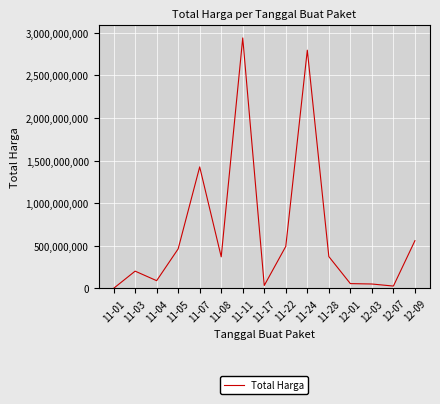

At which category does the chart reach its minimum across all series?

11-01